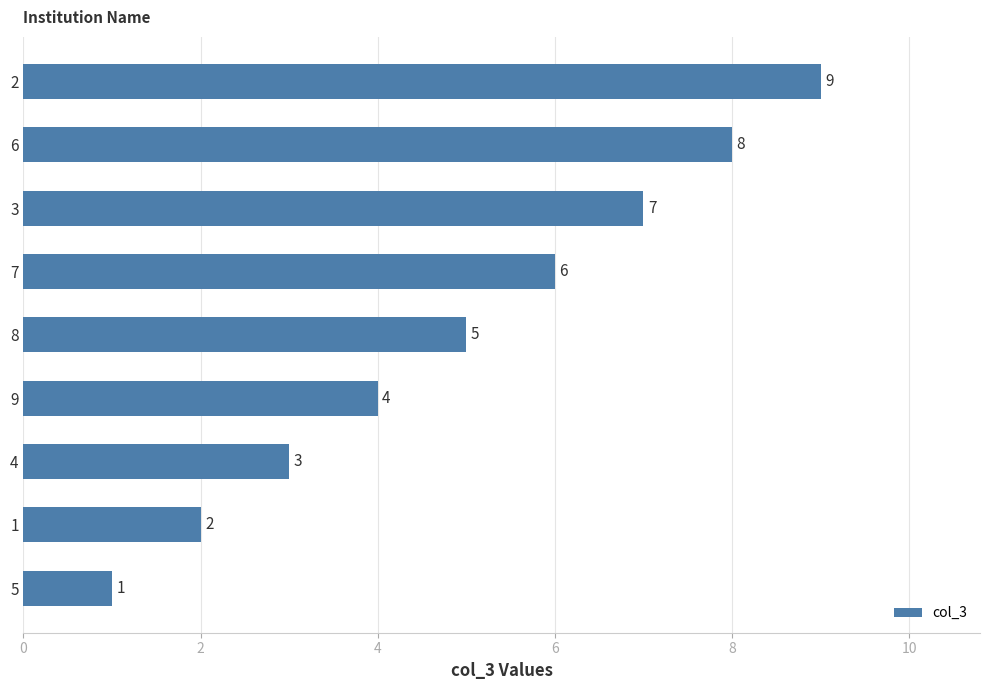

What is the greatest value displayed?

9